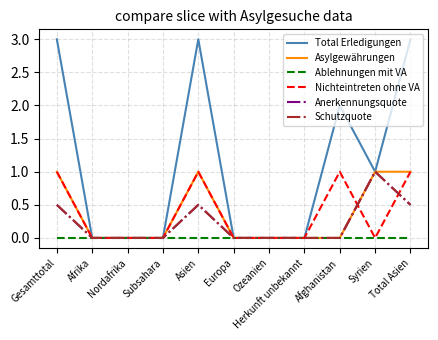

Rank the series by their maximum value, from lowest to highest.

Ablehnungen mit VA, Asylgewährungen, Nichteintreten ohne VA, Anerkennungsquote, Schutzquote, Total Erledigungen